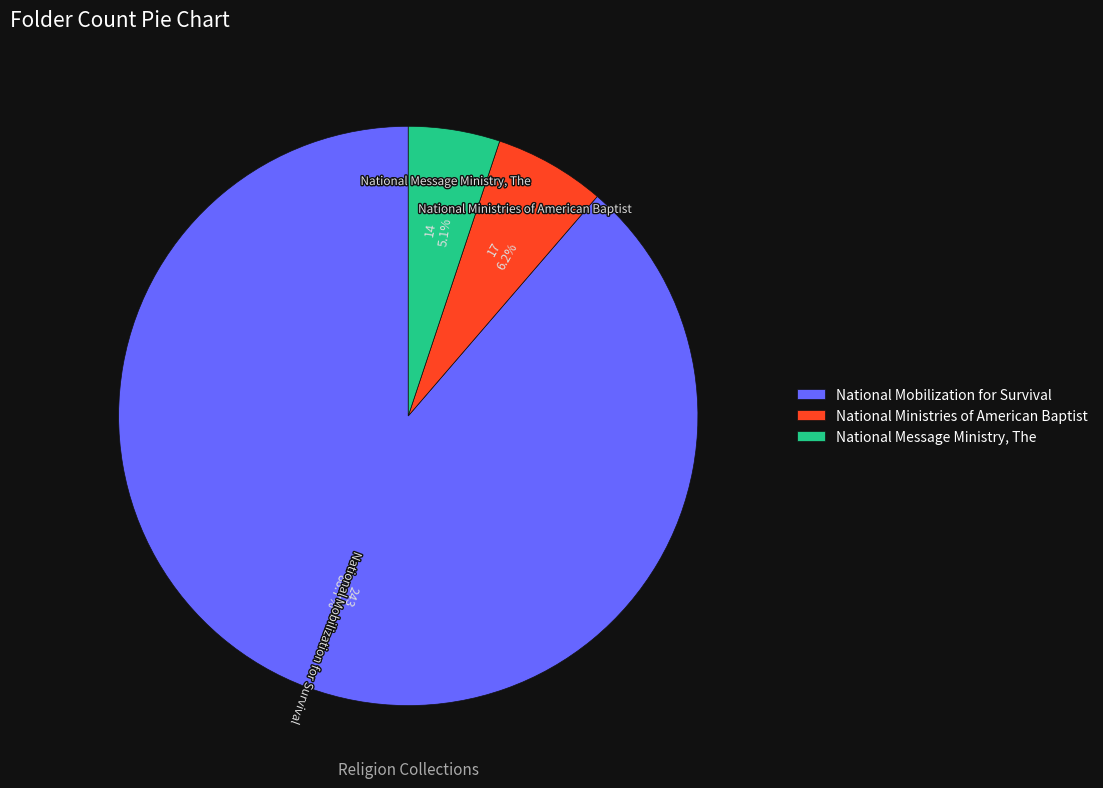

Which slice is the smallest?

National Message Ministry, The